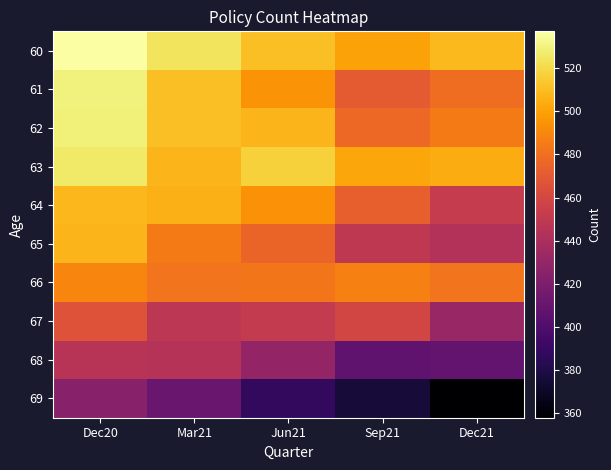

Reading left to right, list all the values displayed in this chart.

60: Dec20=537	Mar21=524	Jun21=511	Sep21=500	Dec21=509
61: Dec20=530	Mar21=511	Jun21=495	Sep21=470	Dec21=479
62: Dec20=529	Mar21=511	Jun21=507	Sep21=477	Dec21=485
63: Dec20=526	Mar21=507	Jun21=517	Sep21=502	Dec21=504
64: Dec20=508	Mar21=506	Jun21=494	Sep21=473	Dec21=452
65: Dec20=507	Mar21=485	Jun21=475	Sep21=449	Dec21=444
66: Dec20=489	Mar21=482	Jun21=483	Sep21=487	Dec21=482
67: Dec20=466	Mar21=448	Jun21=451	Sep21=459	Dec21=432
68: Dec20=446	Mar21=445	Jun21=430	Sep21=407	Dec21=408
69: Dec20=424	Mar21=411	Jun21=388	Sep21=376	Dec21=358